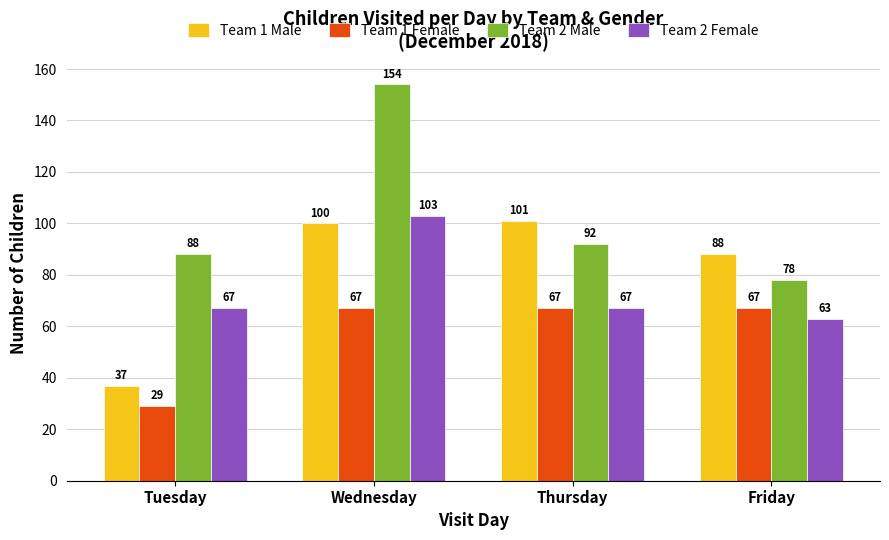

Reading left to right, extract all data points from this chart.

Team 1 Male: Tuesday=37	Wednesday=100	Thursday=101	Friday=88
Team 1 Female: Tuesday=29	Wednesday=67	Thursday=67	Friday=67
Team 2 Male: Tuesday=88	Wednesday=154	Thursday=92	Friday=78
Team 2 Female: Tuesday=67	Wednesday=103	Thursday=67	Friday=63